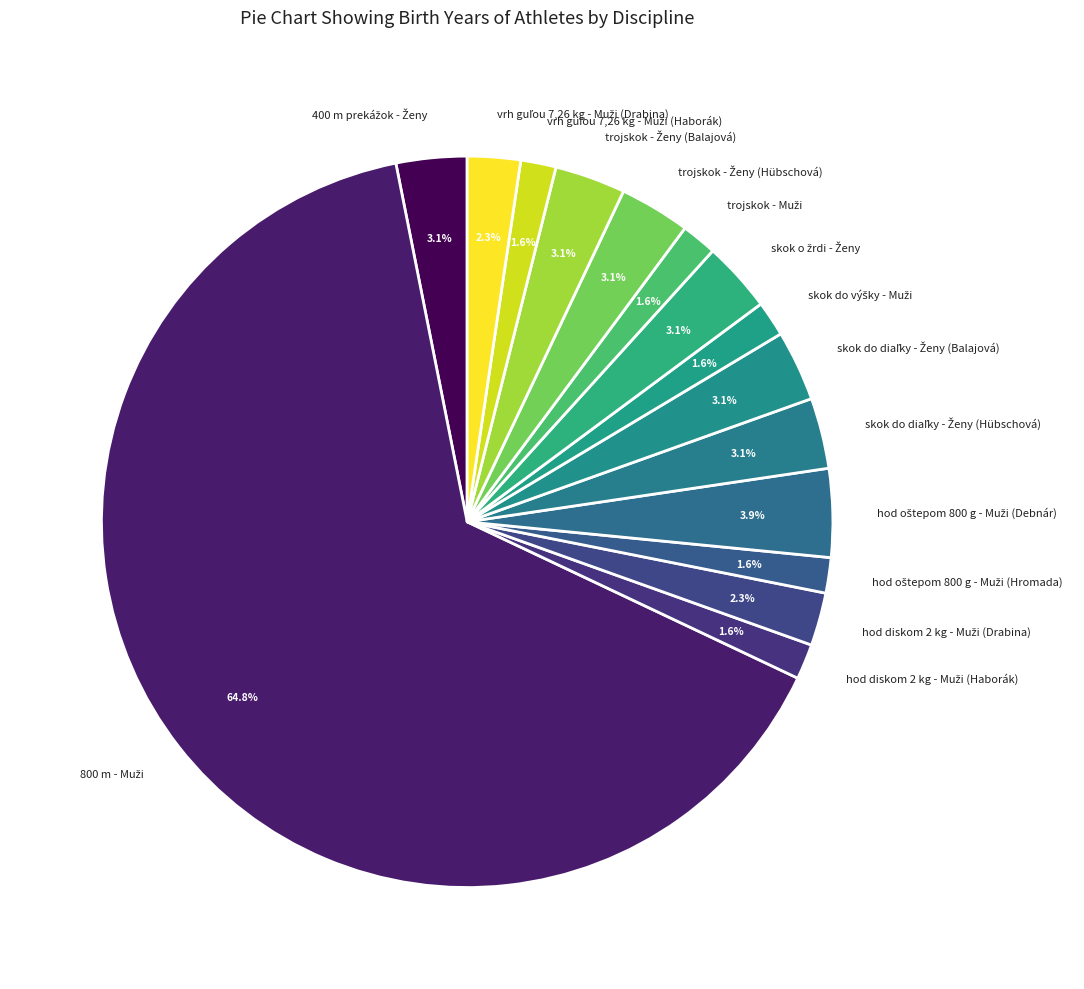

Is there a majority slice in this chart?

Yes